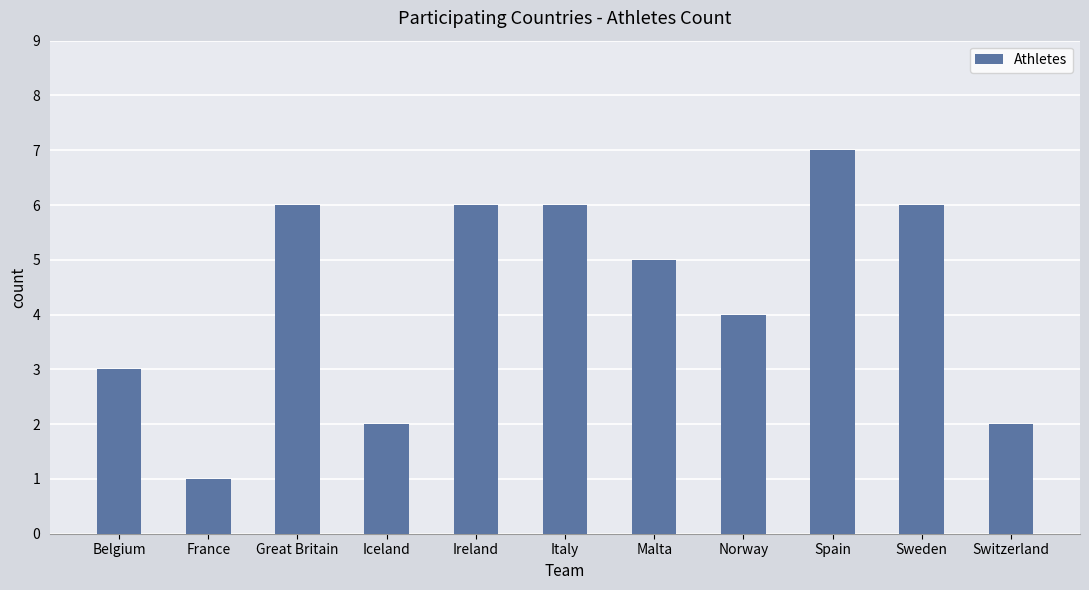

Is it true that the value at Spain is 7?

True